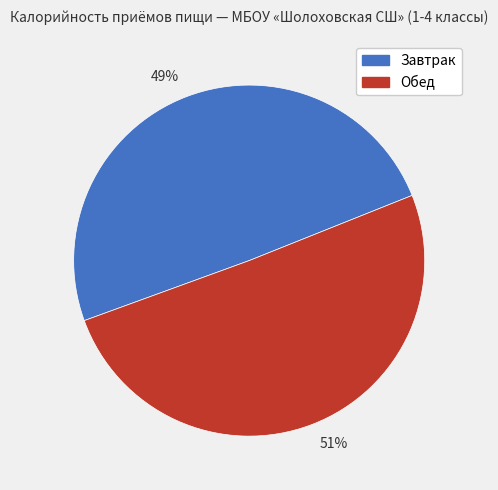

To the nearest percent, what is the combined percentage of 51% and 49%?

100%